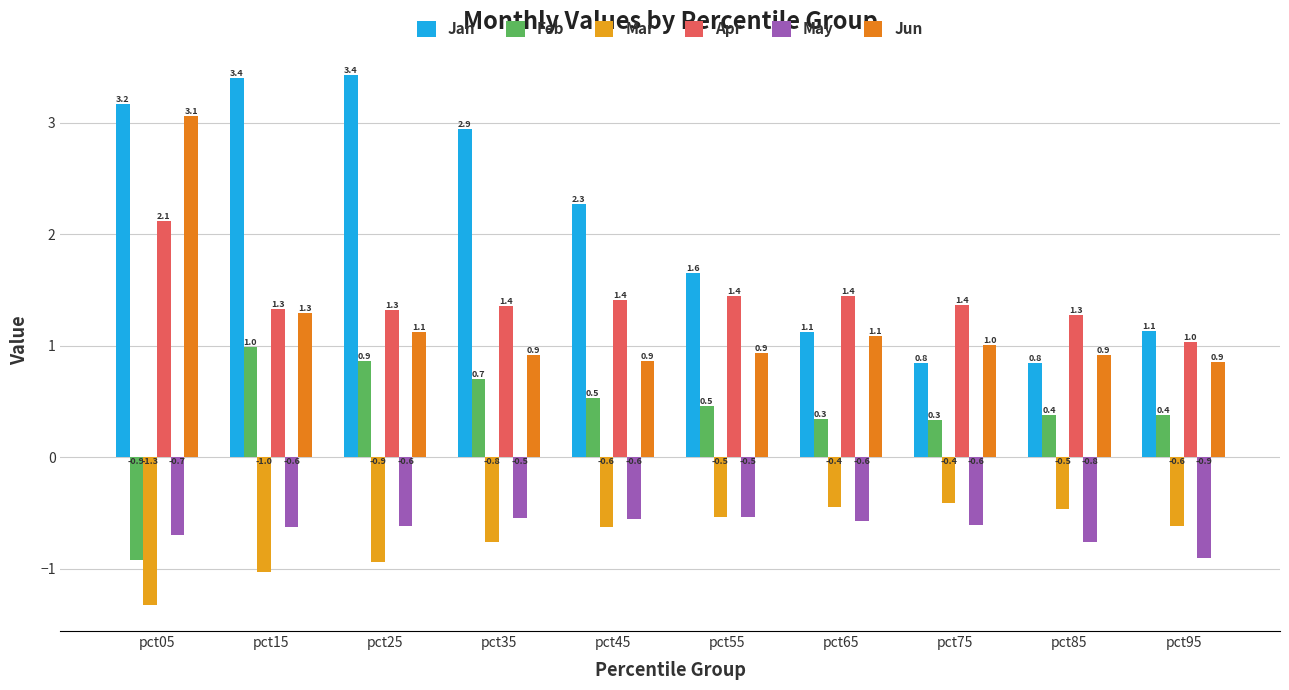

Are the bars horizontal?

No